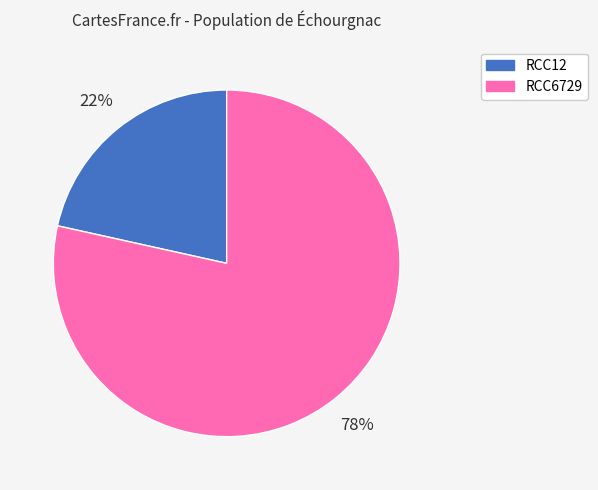

The RCC12 slice represents 9% of the pie. True or false?

False